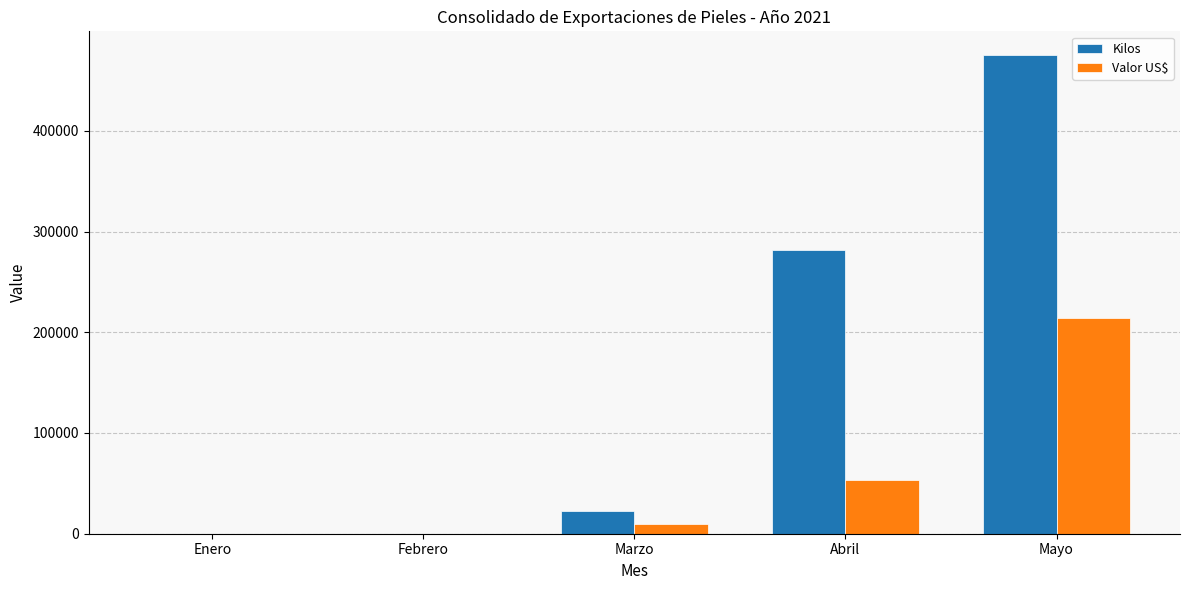

What is the sum of all Kilos values?

779244.8